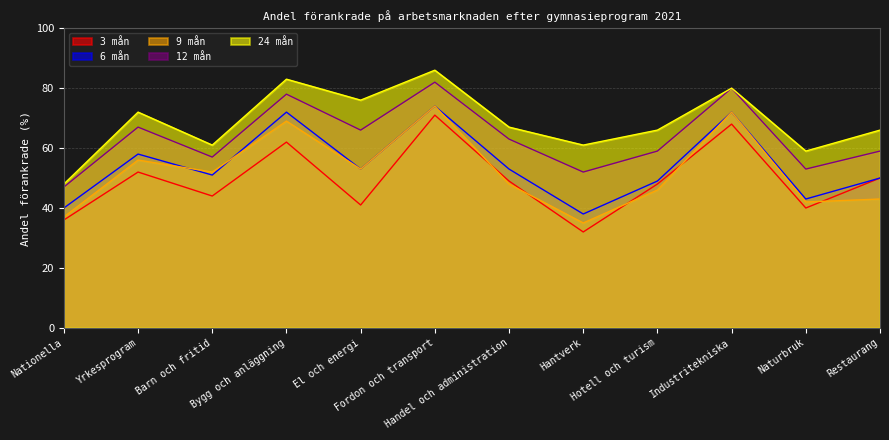

Between Fordon och transport and Naturbruk, which is larger?

Fordon och transport